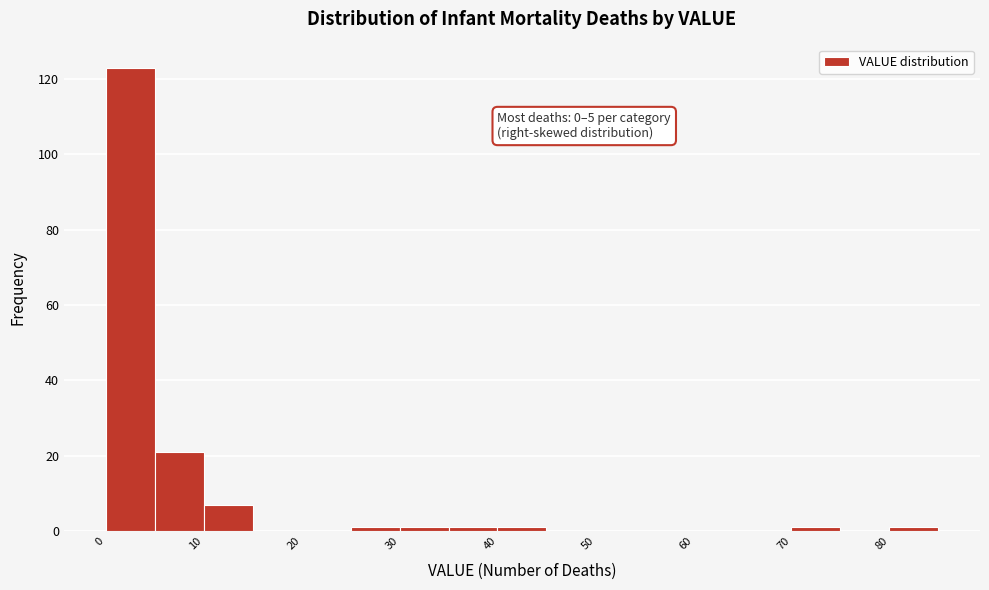

Over which range of the x-axis is the bar tallest?

0 to 5